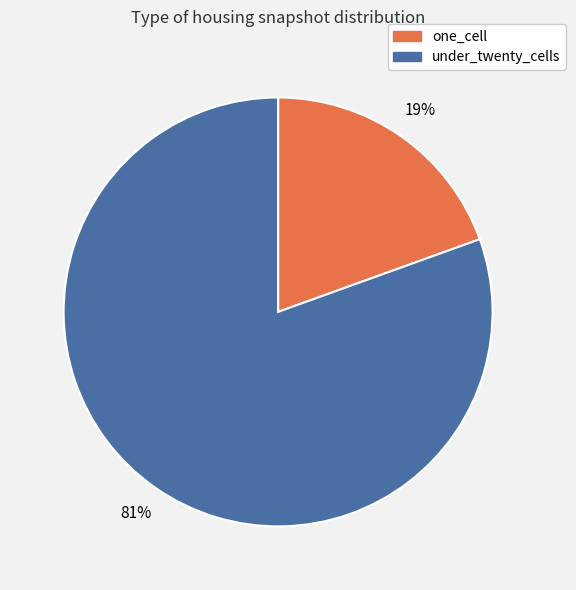

To the nearest percent, what is the combined percentage of one_cell and under_twenty_cells?

100%